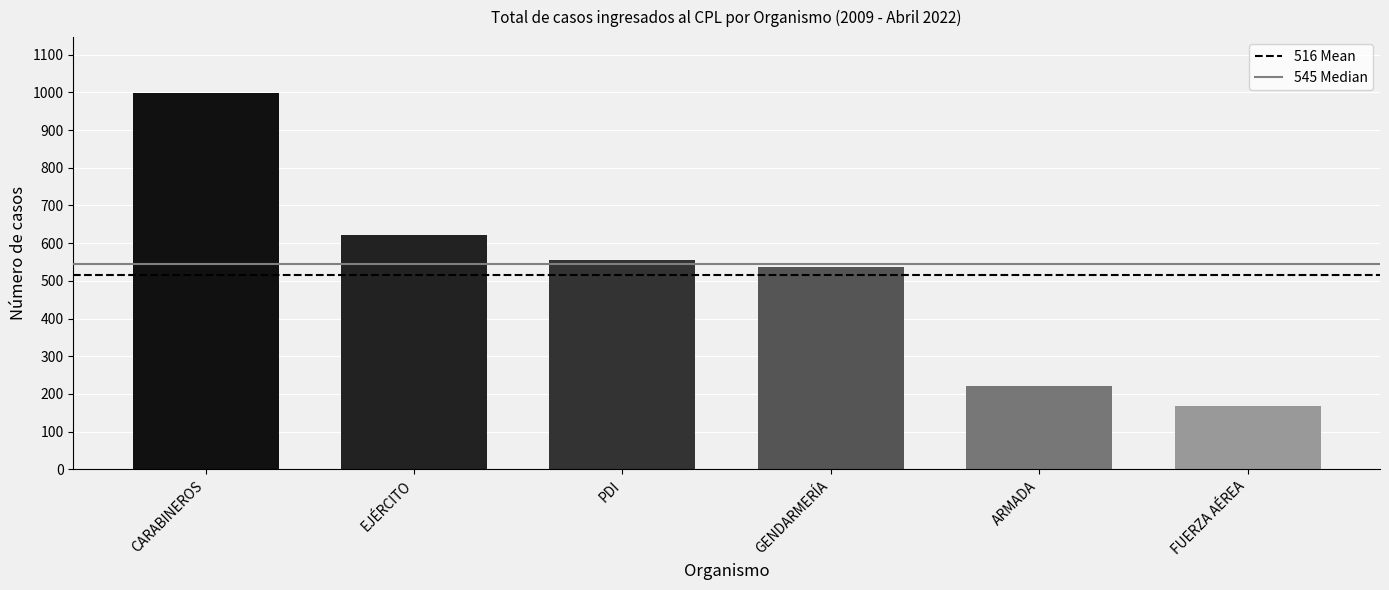

List the series in order of their peak value, lowest first.

516 Mean, 545 Median